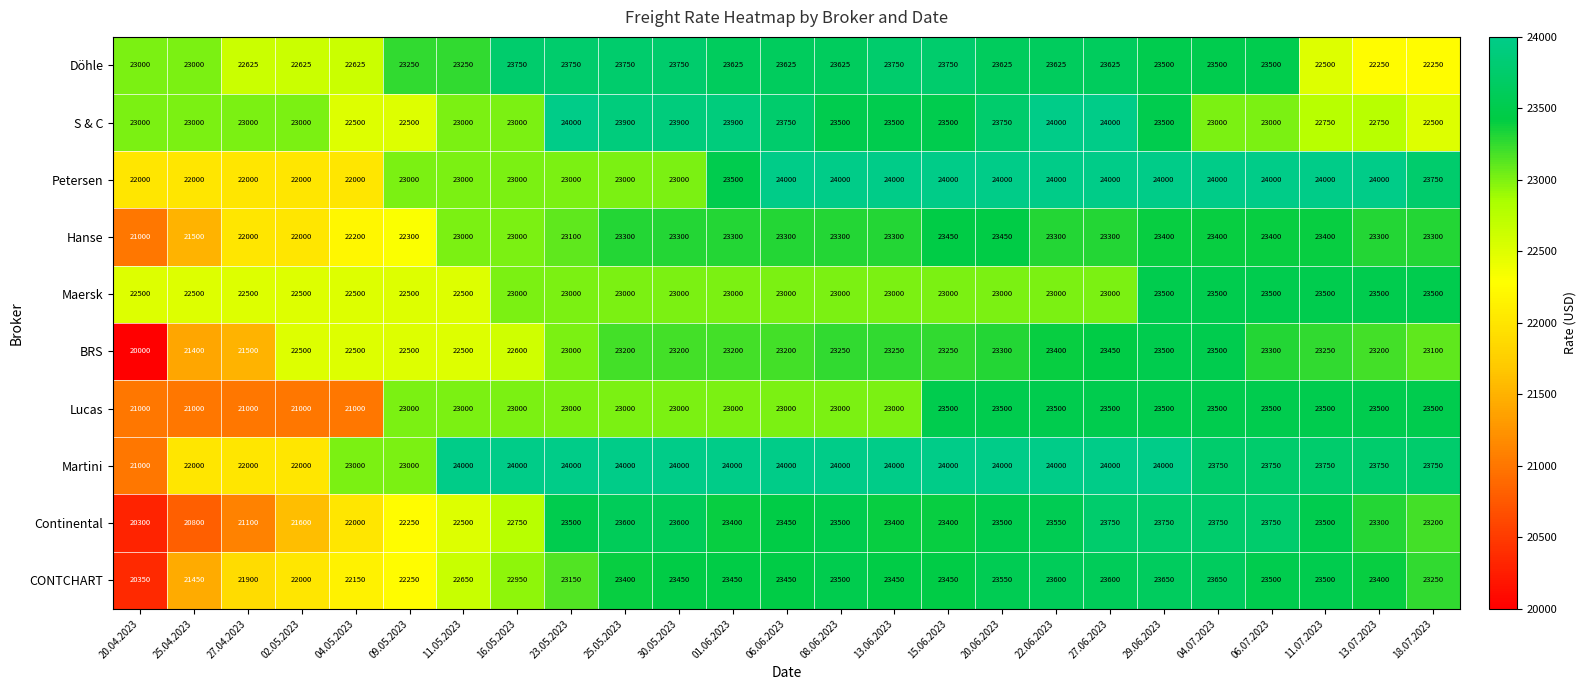

What is the sum of all Lucas values?

570000